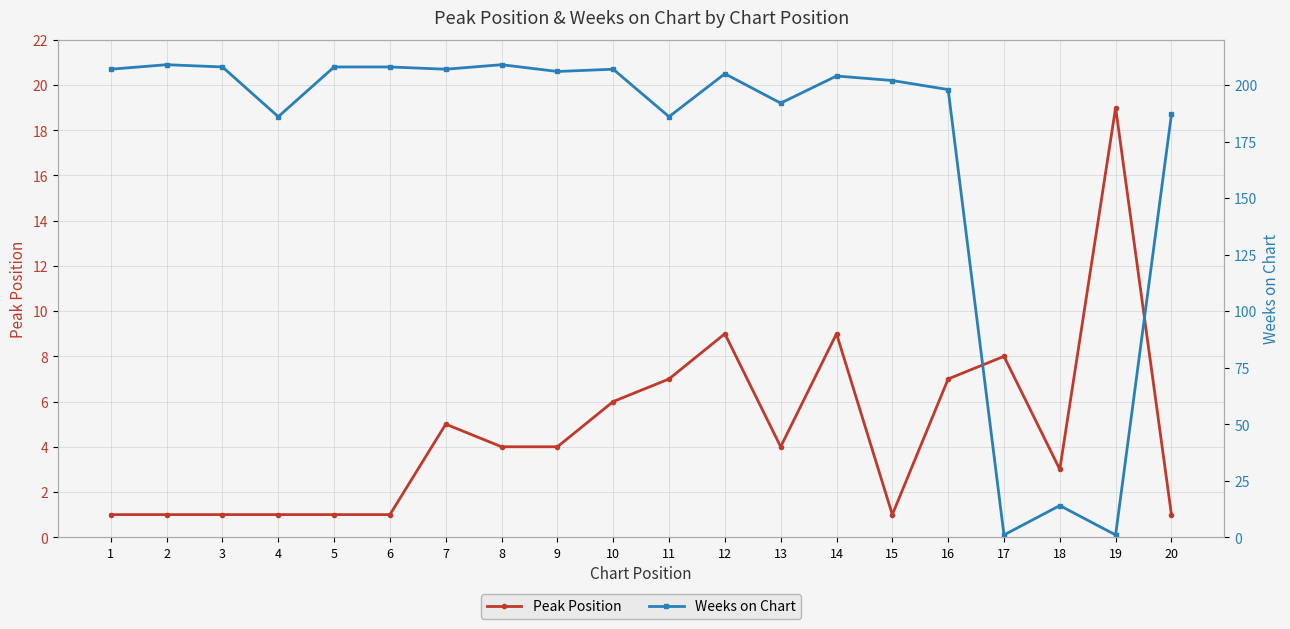

Reading left to right, list all the values displayed in this chart.

Peak Position: 1	1	1	1	1	1	5	4	4	6	7	9	4	9	1	7	8	3	19	1
Weeks on Chart: 207	209	208	186	208	208	207	209	206	207	186	205	192	204	202	198	1	14	1	187